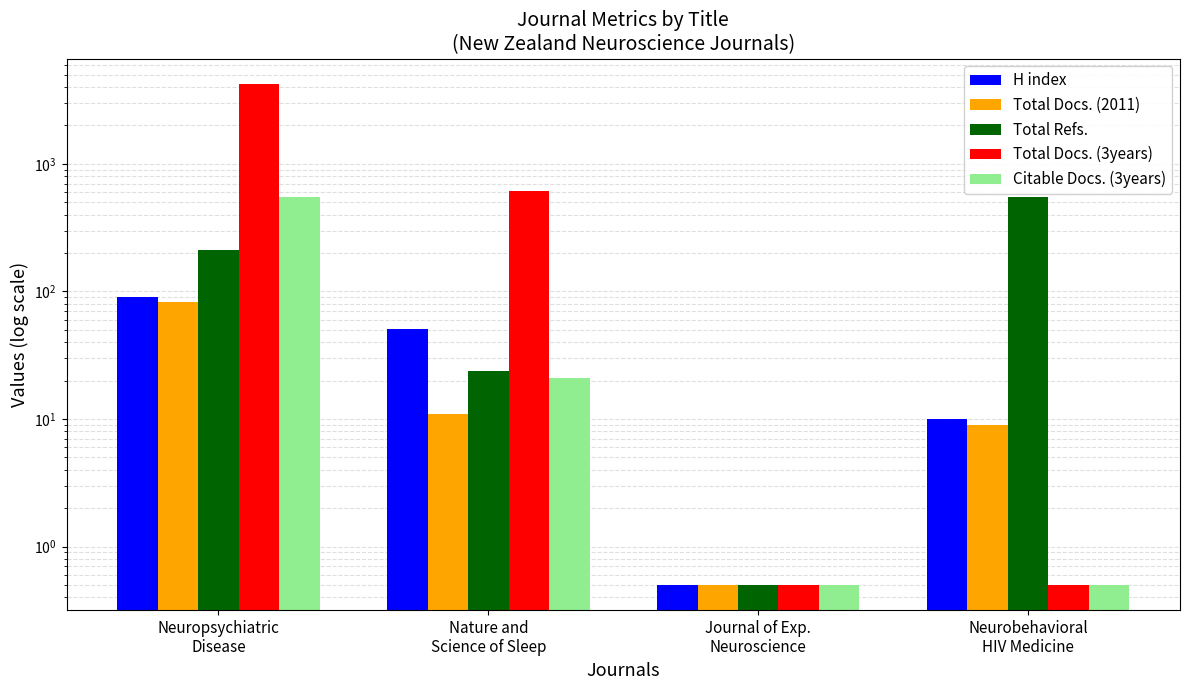

What is the maximum value for Total Refs.?

551.0